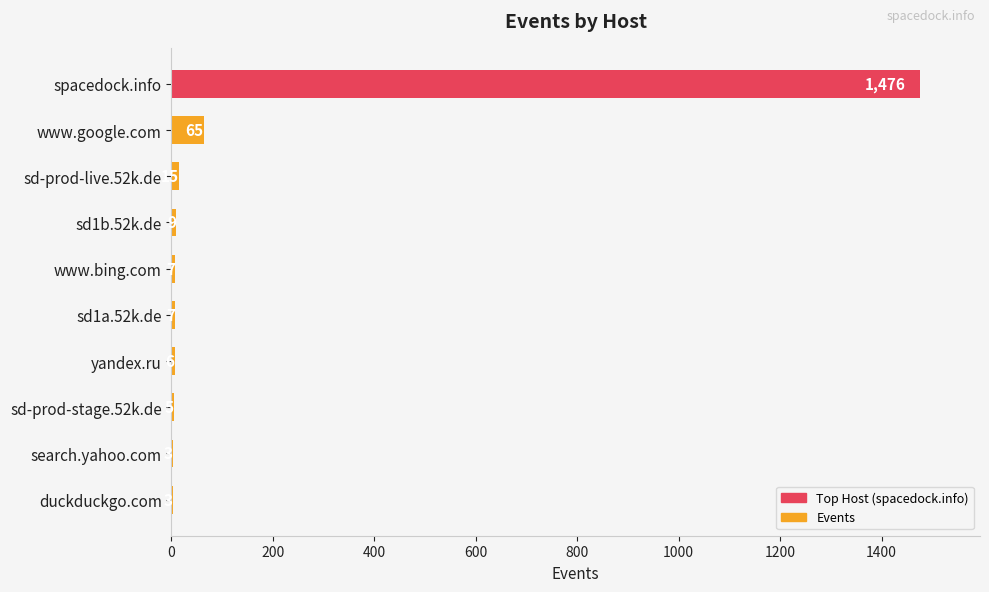

What is the change in value from www.google.com to sd-prod-stage.52k.de?

-60